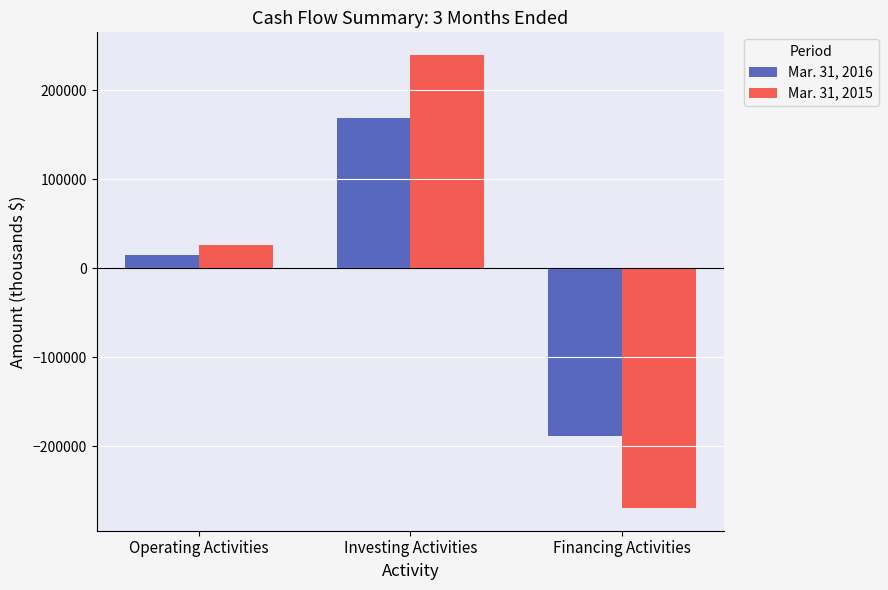

What is the difference between the maximum and minimum values in the Mar. 31, 2016 series?

356248